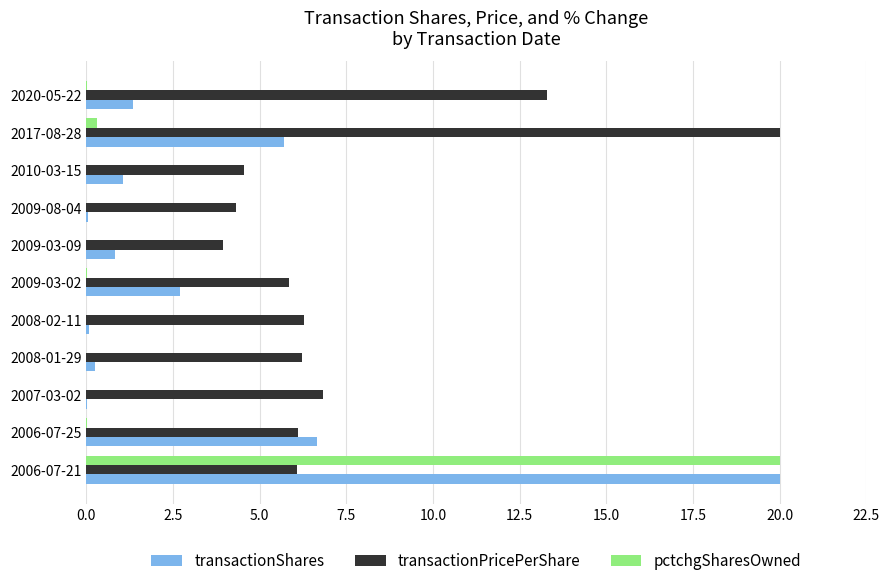

What is the greatest value displayed?

20.0